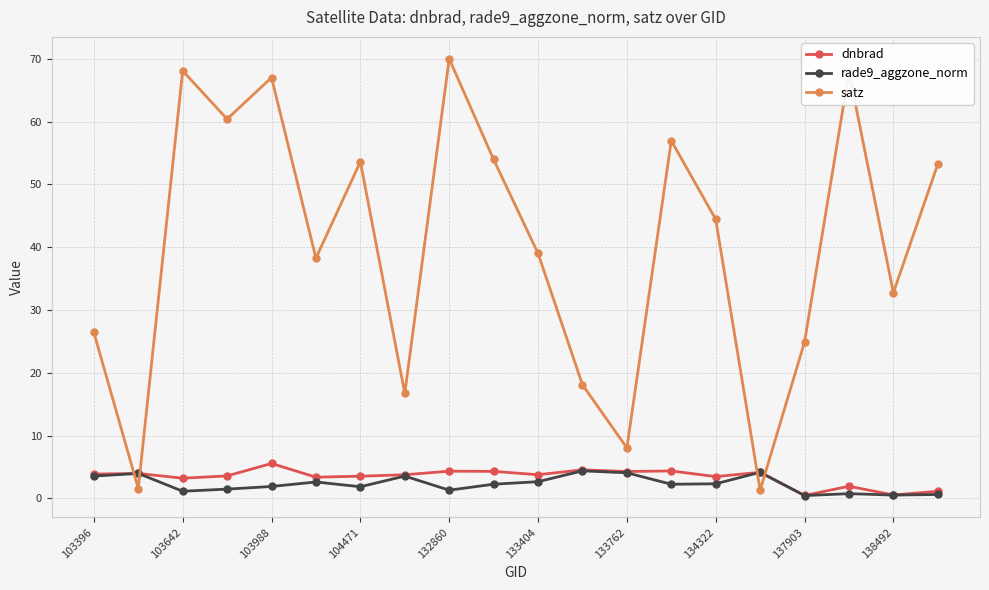

Which series has the widest spread of values?

satz